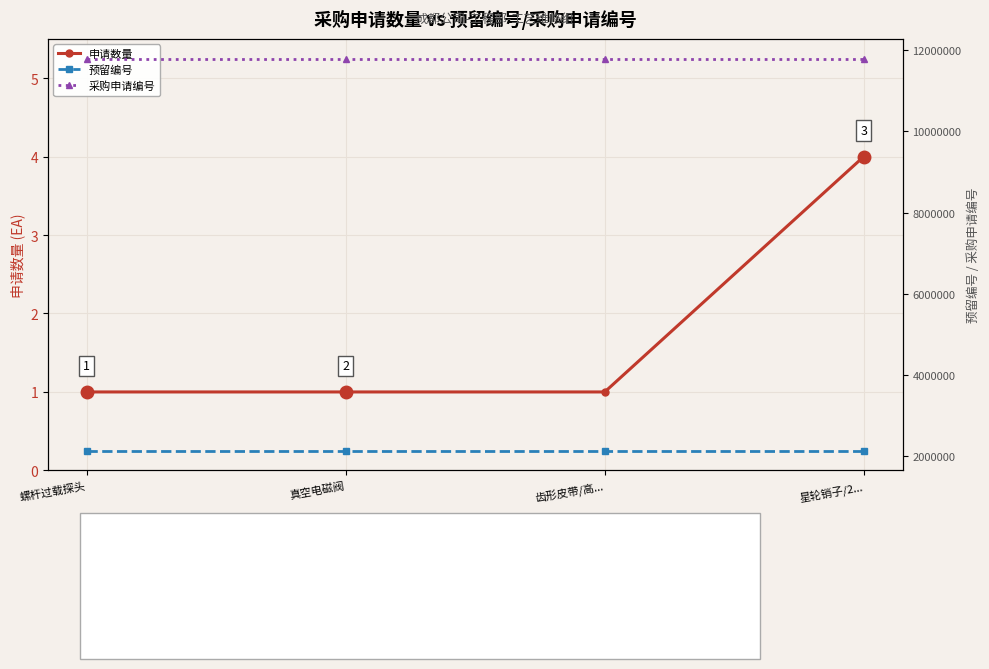

List the labels in order of 预留编号 value, smallest first.

螺杆过载探头, 真空电磁阀, 齿形皮带/高..., 星轮销子/2...